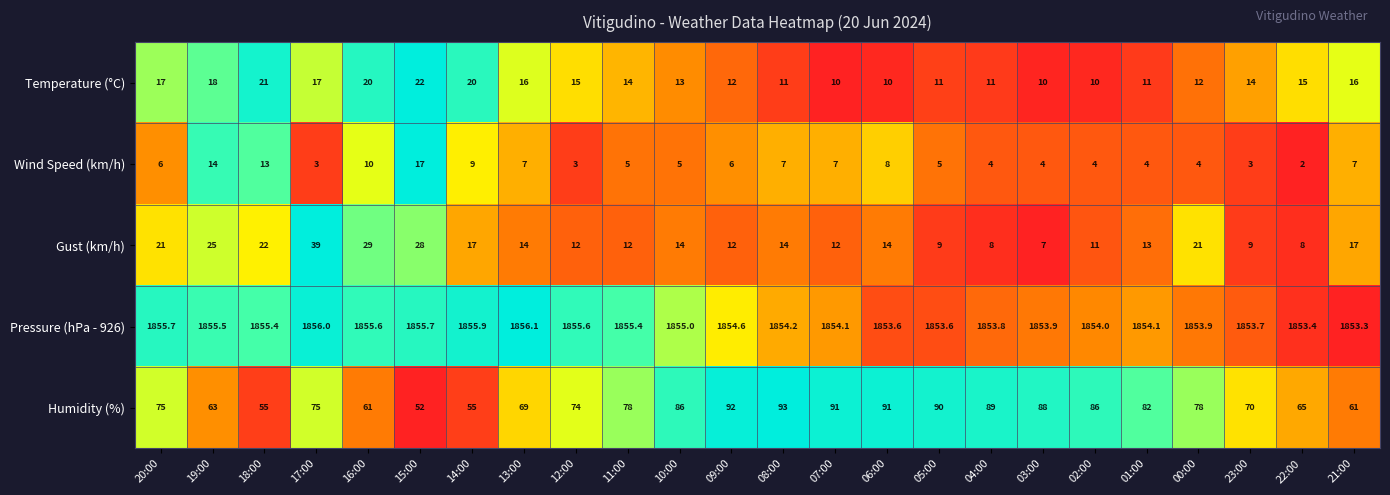

Which series has the largest total across all categories?

Pressure (hPa - 926)